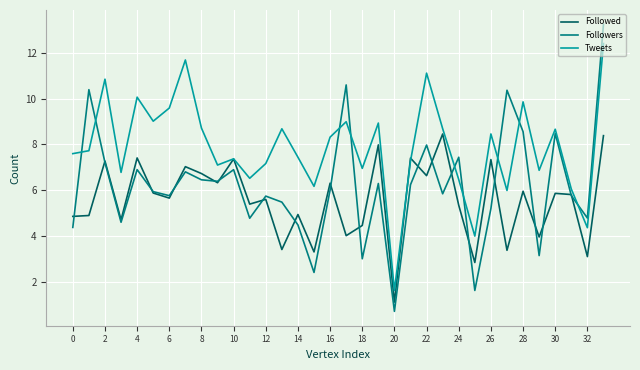

In Followers, how many points are lower than both neighbors (excluding endpoints)?

11